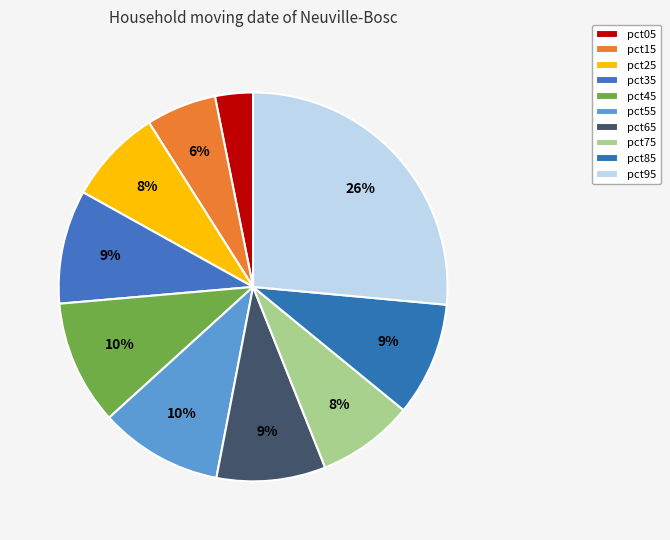

How many segments does this pie chart have?

10